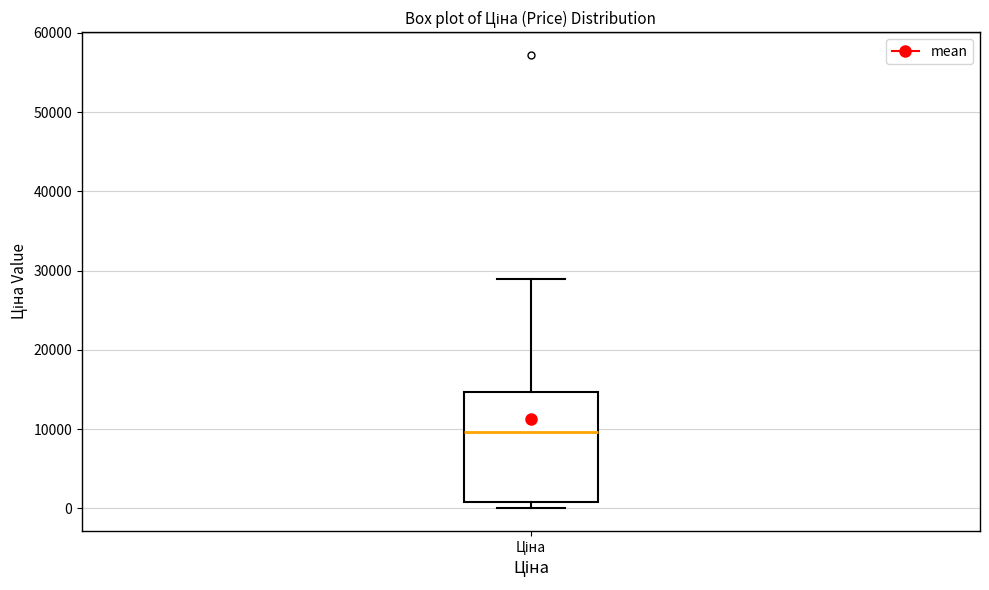

Where is the upper edge of the box for Ціна on the y-axis? The values are not printed on the chart, so give them approximately, as read against the axis.

15000